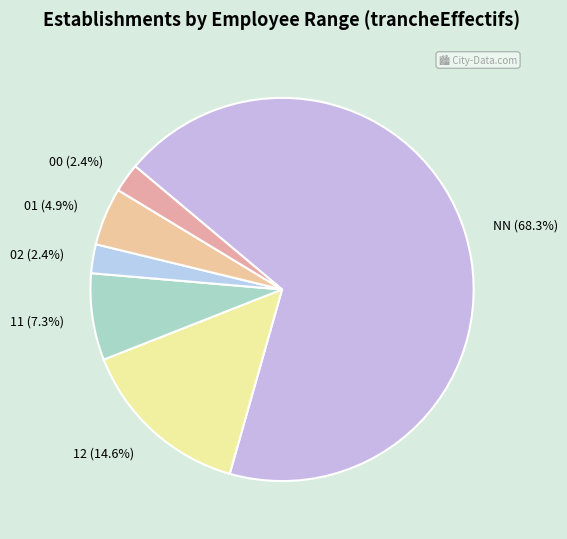

To the nearest percent, what portion does 12 represent?

15%